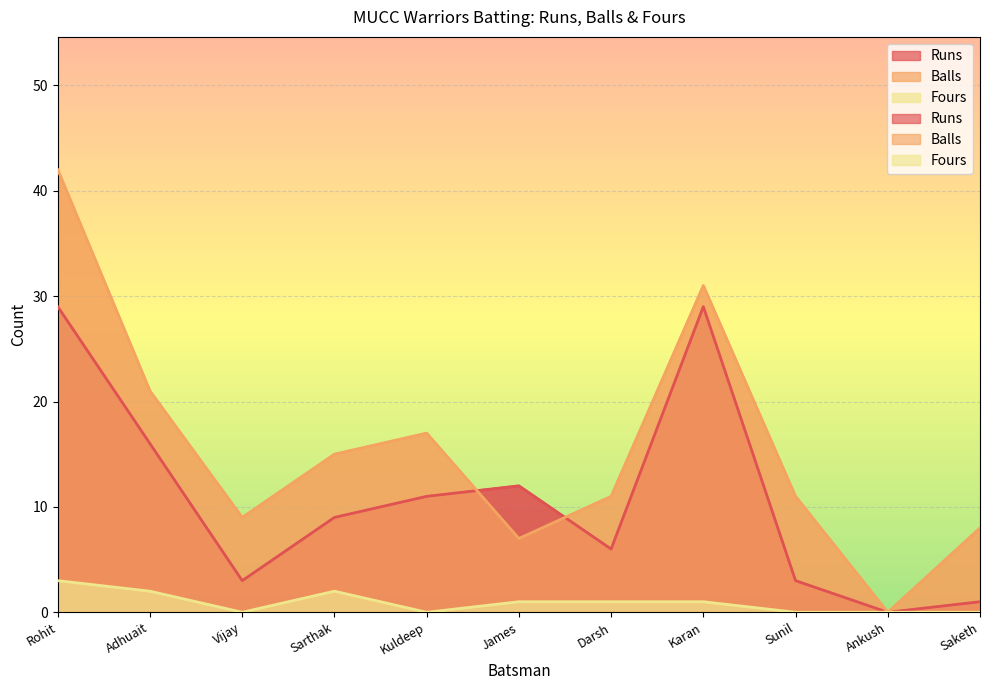

What is the label of the 5th point from the left?

Kuldeep